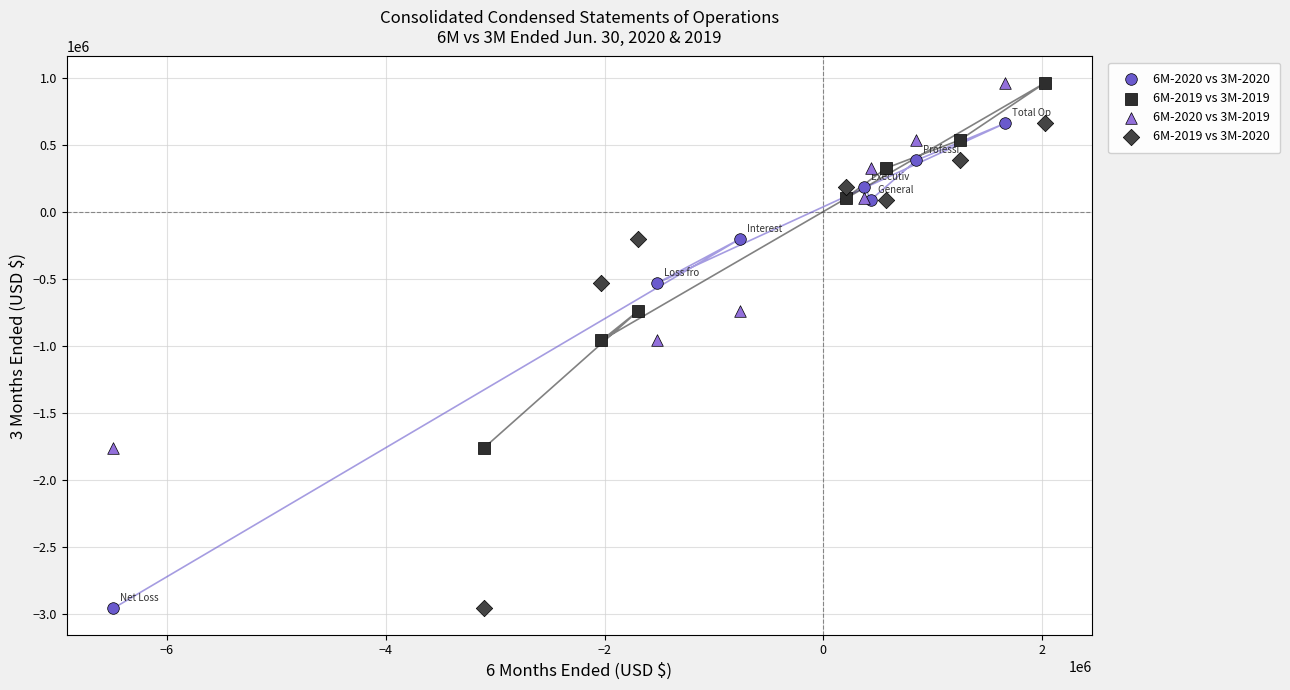

What are all the series names shown in the legend?

6M-2020 vs 3M-2020, 6M-2019 vs 3M-2019, 6M-2020 vs 3M-2019, 6M-2019 vs 3M-2020